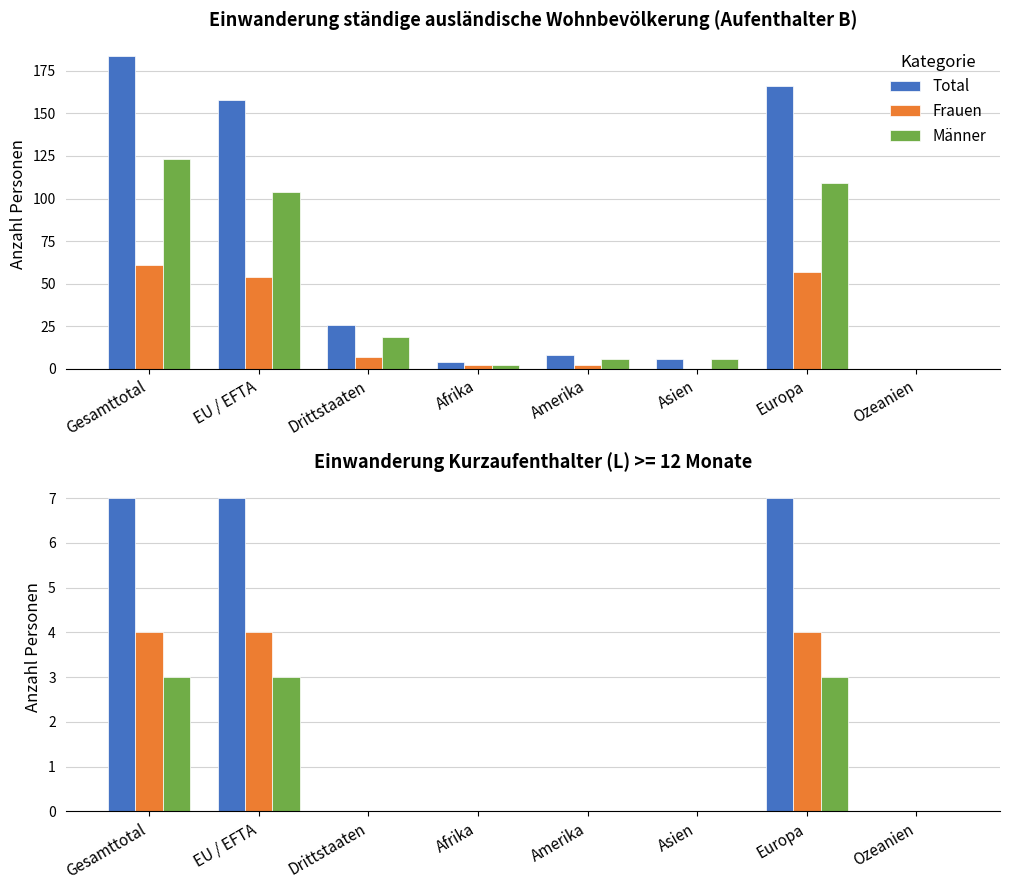

What is the average value of the Frauen series?

2